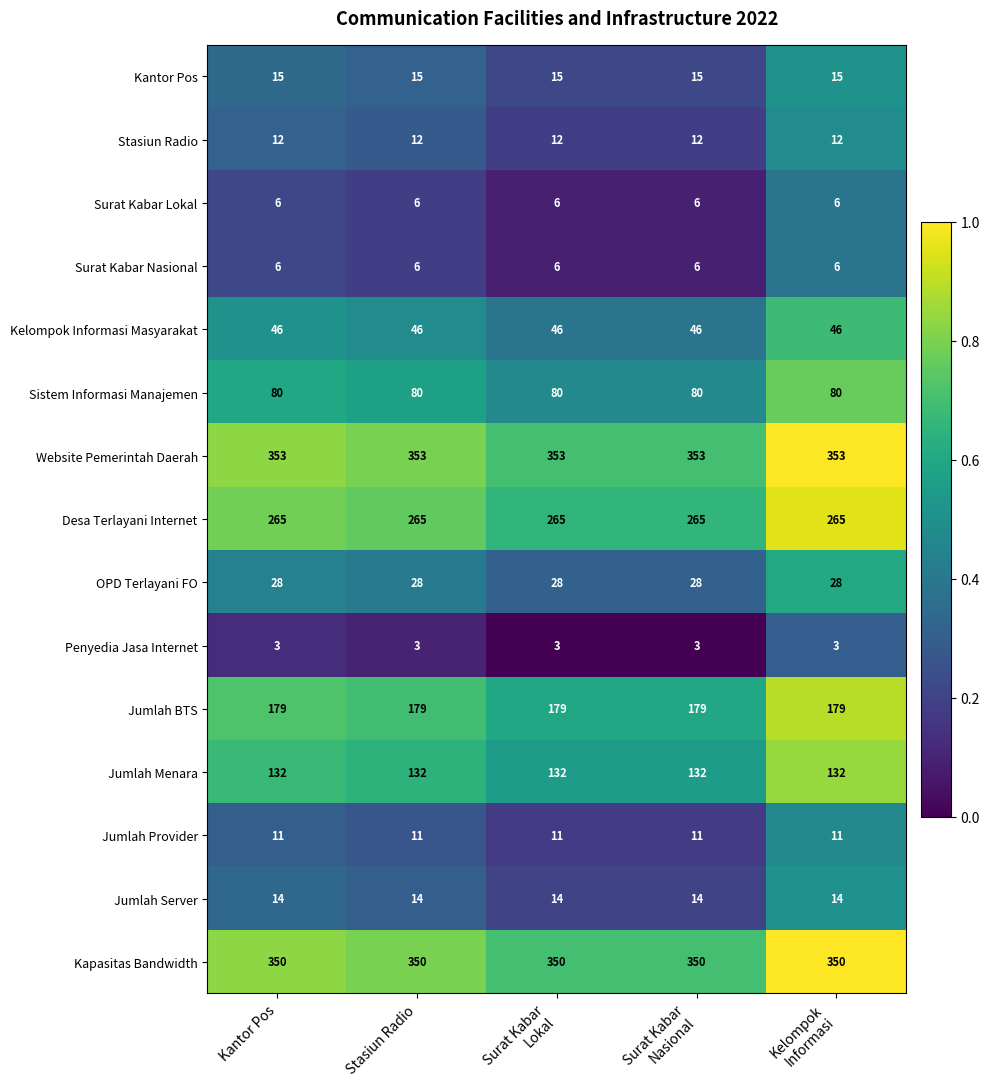

What is the spread (max minus min) of values at Kantor Pos?

350